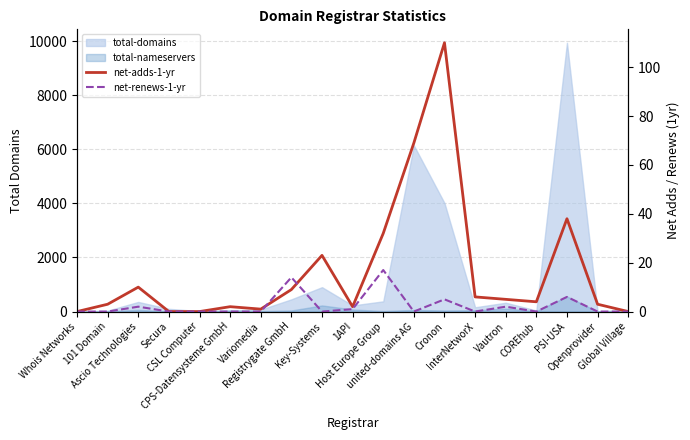

What is the difference between the highest and lowest values at Vautron?

3